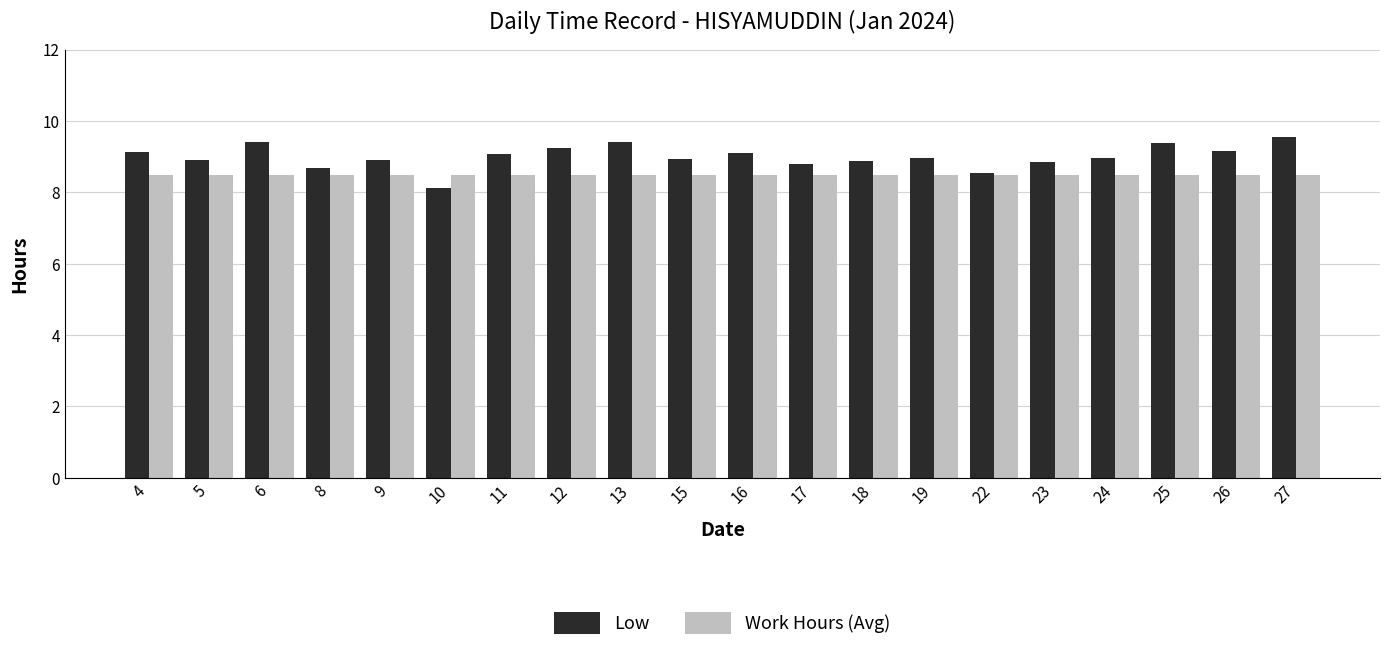

Which series has the largest total across all categories?

Low